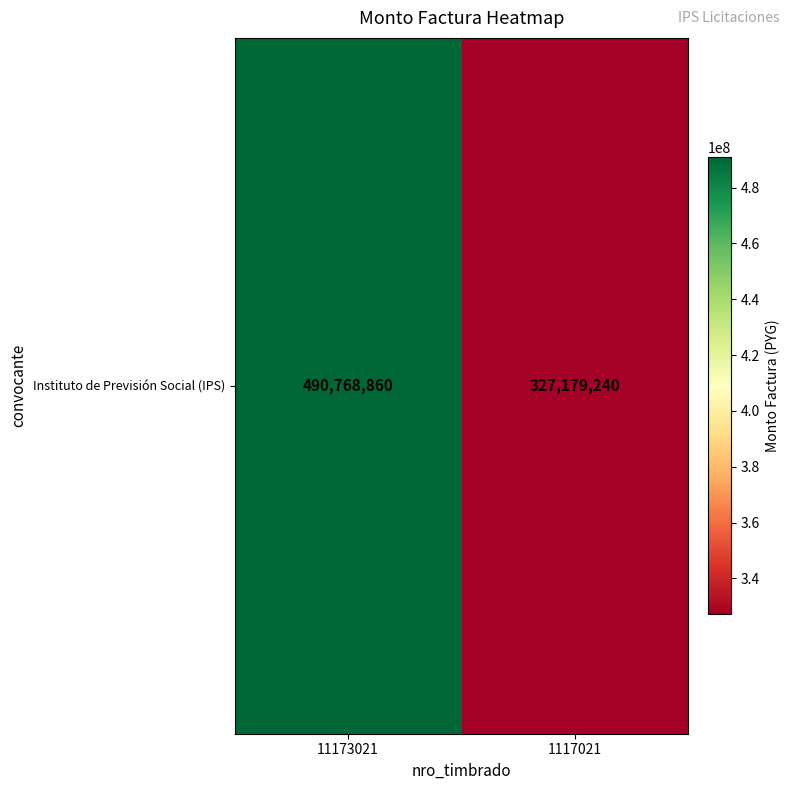

List the labels in order of value, smallest first.

1117021, 11173021